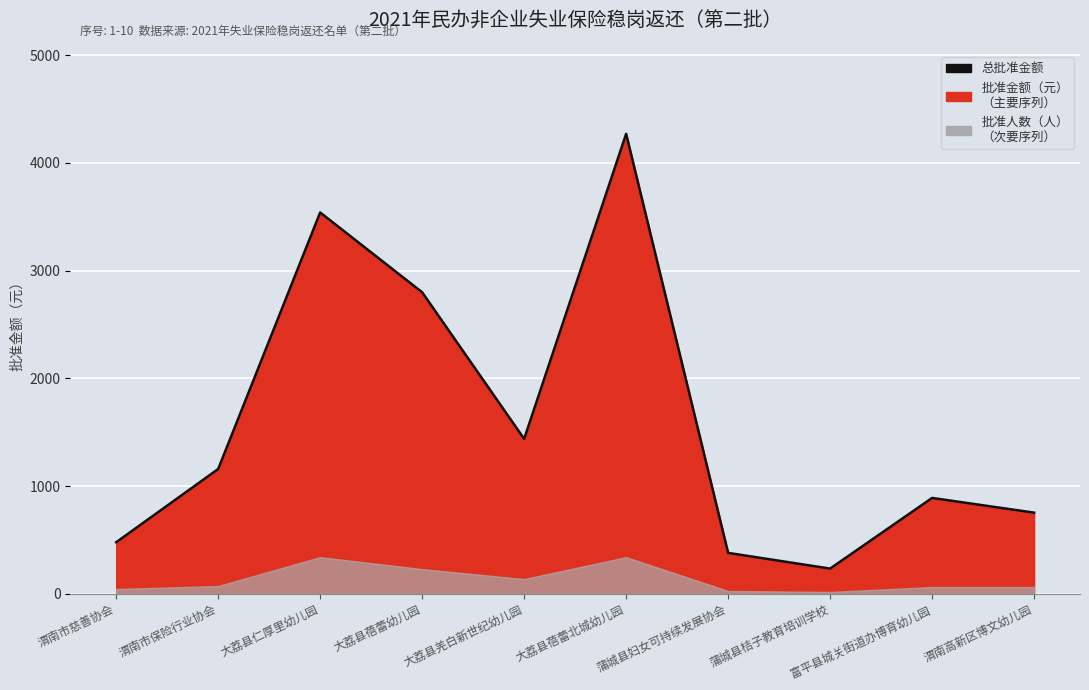

What is the average value?

1595.0